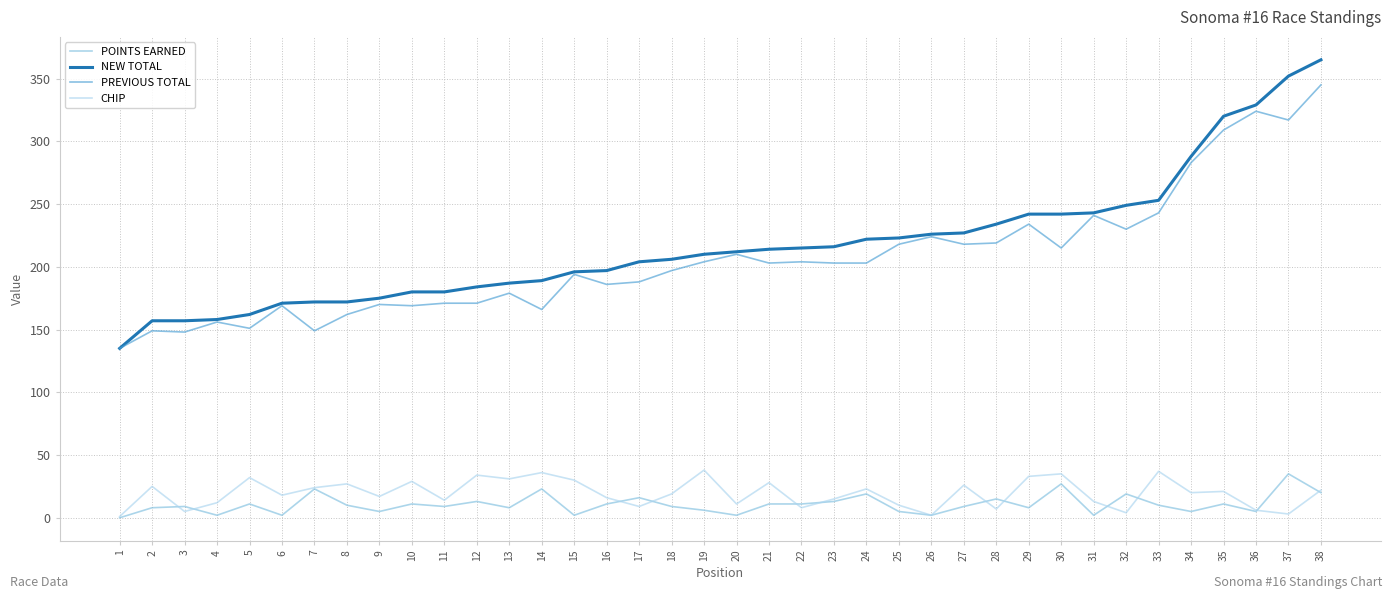

Between 12 and 29, which series saw the biggest shift?

PREVIOUS TOTAL